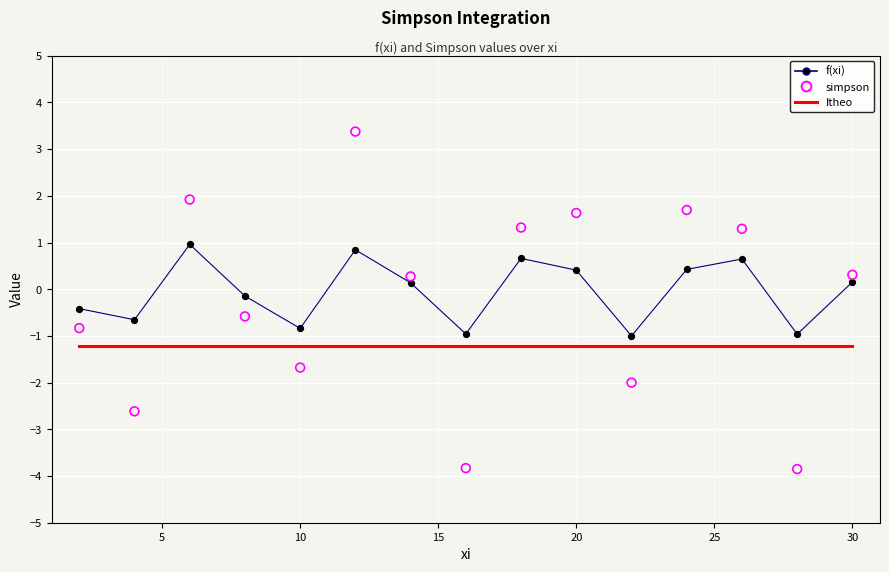

Which series reaches the minimum Y coordinate?

simpson